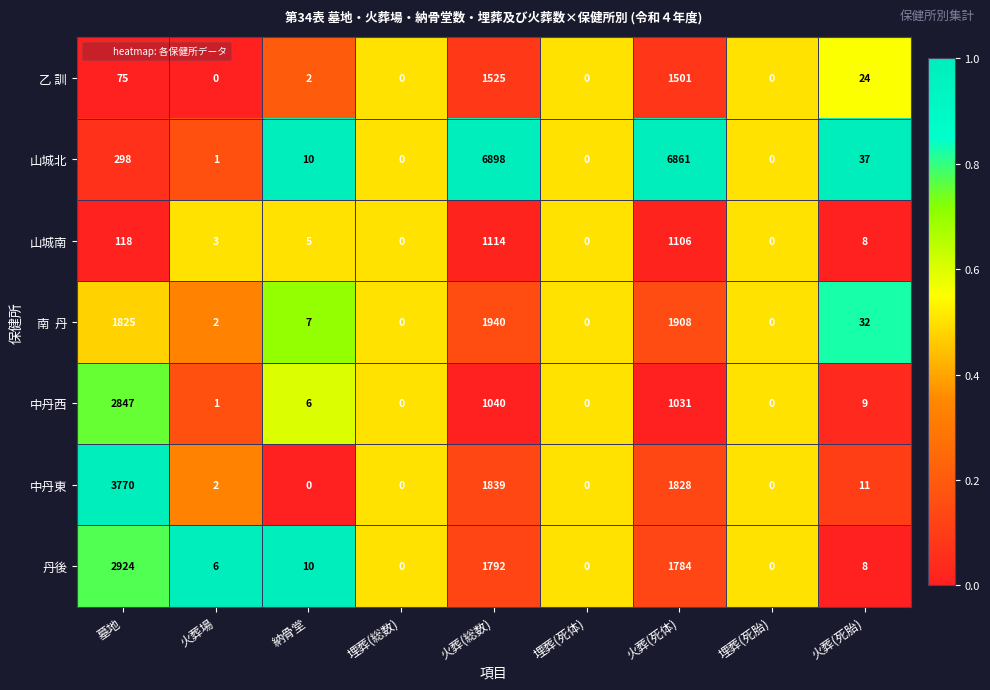

At which label does 山城北 first exceed 10?

墓地